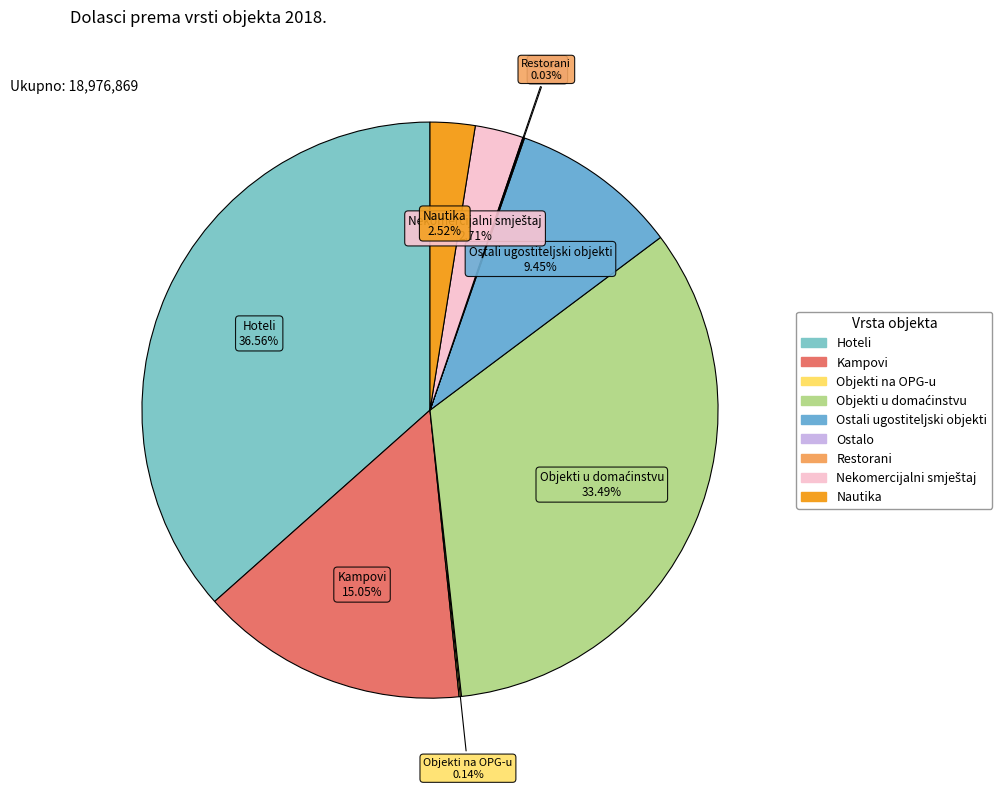

Which has a higher value, Ostali ugostiteljski objekti or Nautika?

Ostali ugostiteljski objekti